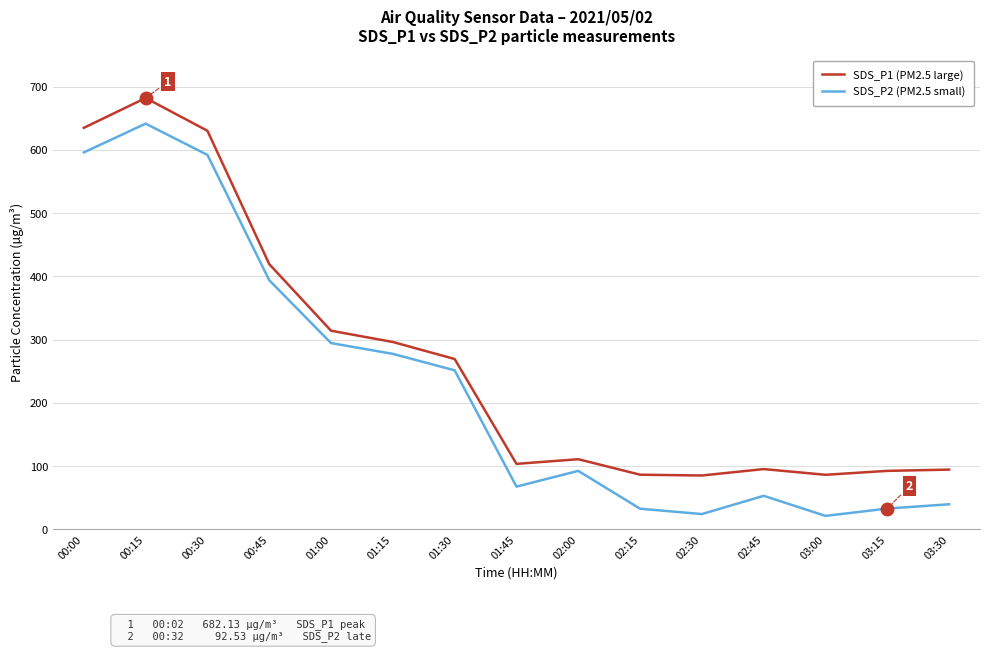

What are all the series names shown in the legend?

SDS_P1 (PM2.5 large), SDS_P2 (PM2.5 small)